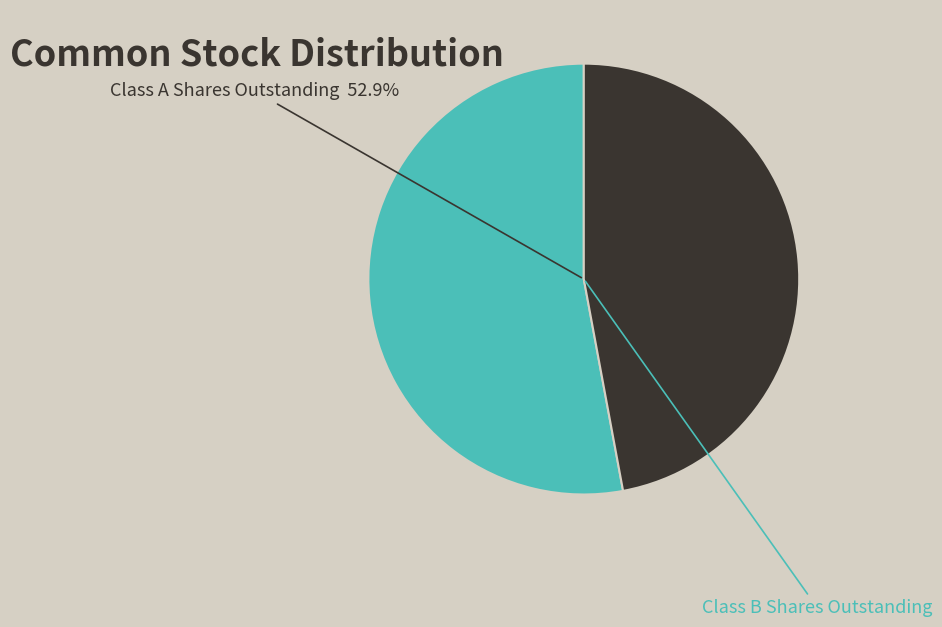

To the nearest percent, what is the difference between the largest and smallest slice percentages?

6%